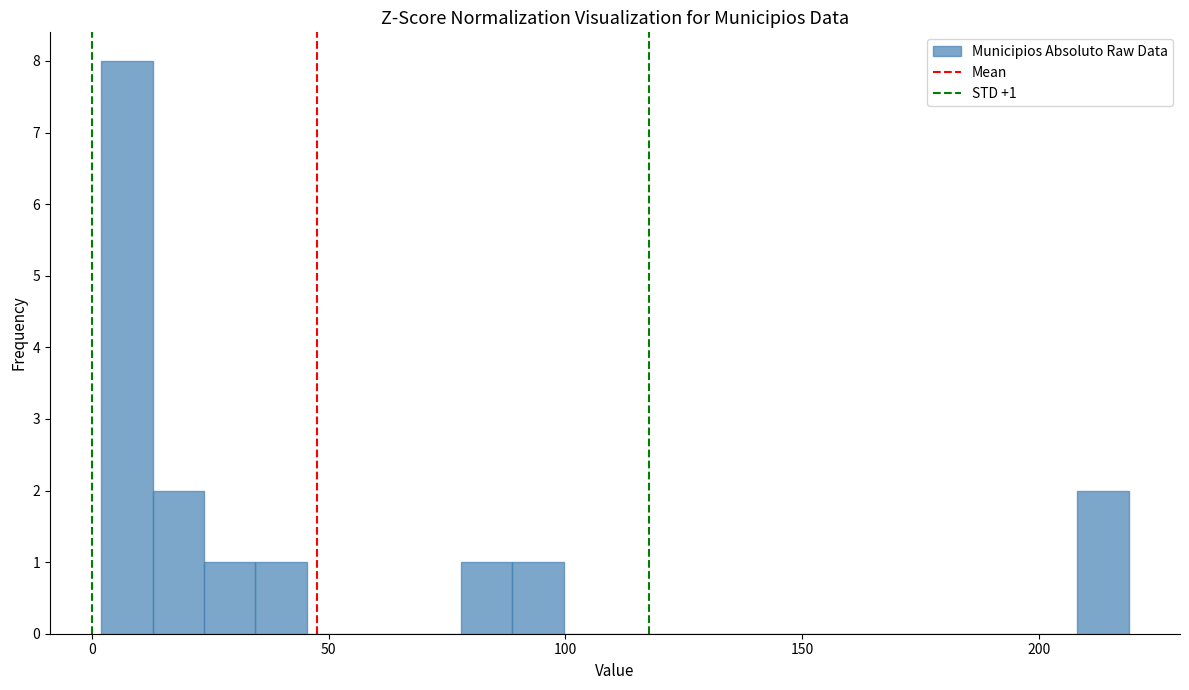

Read against the x-axis, roughly where is the centre of the tallest bar?

5